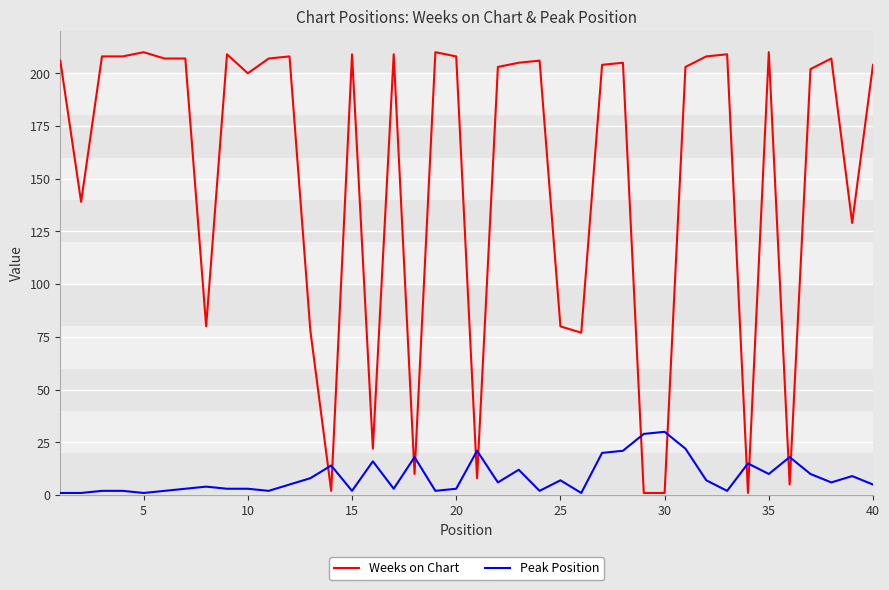

List the series in order of their peak value, highest first.

Weeks on Chart, Peak Position